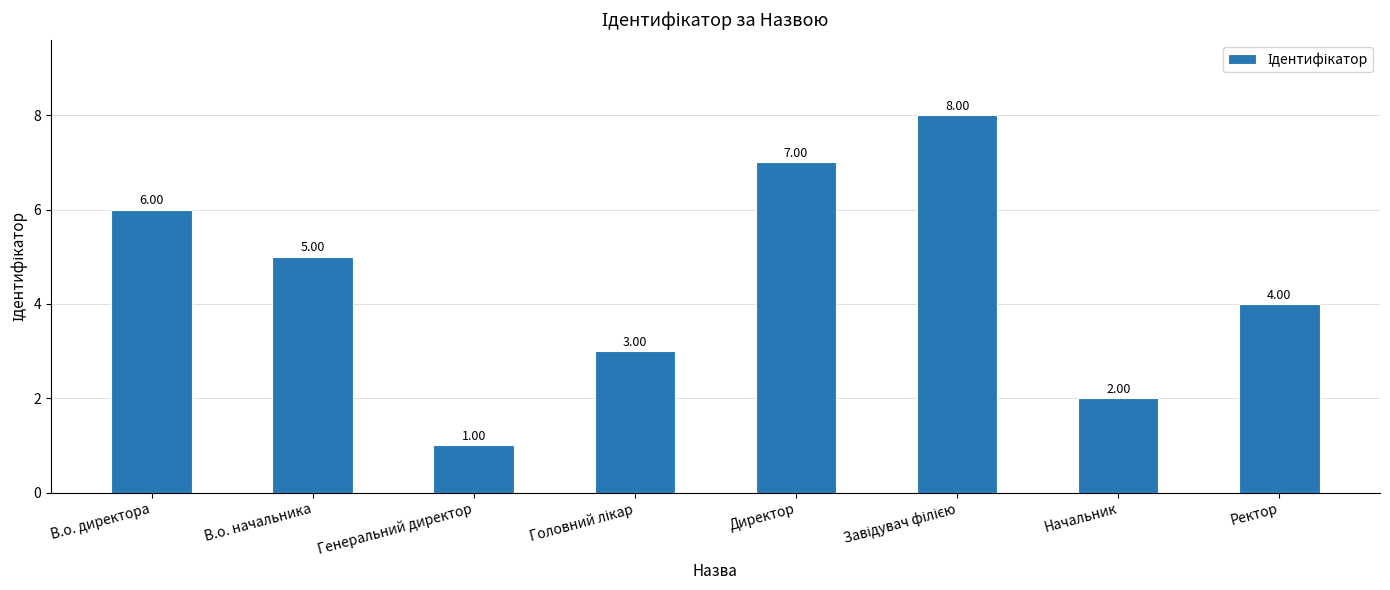

What is the sum of the values at В.о. начальника and Директор?

12